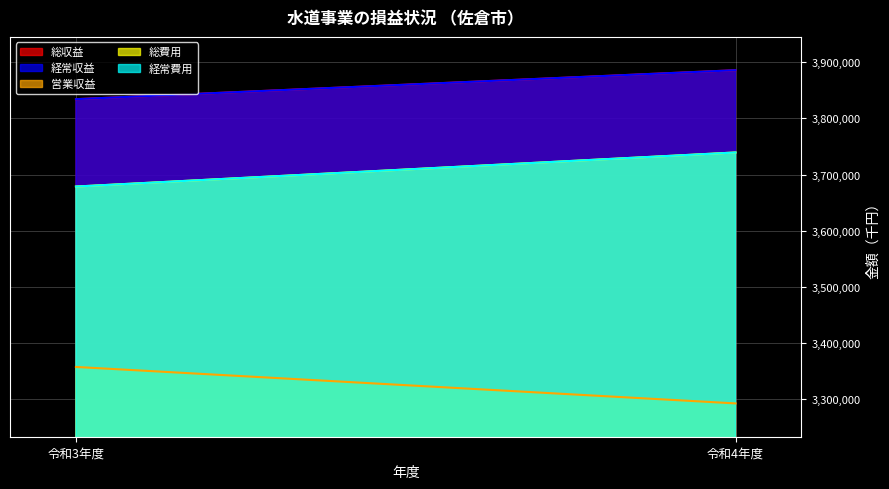

Which category has the highest value across all series?

令和4年度